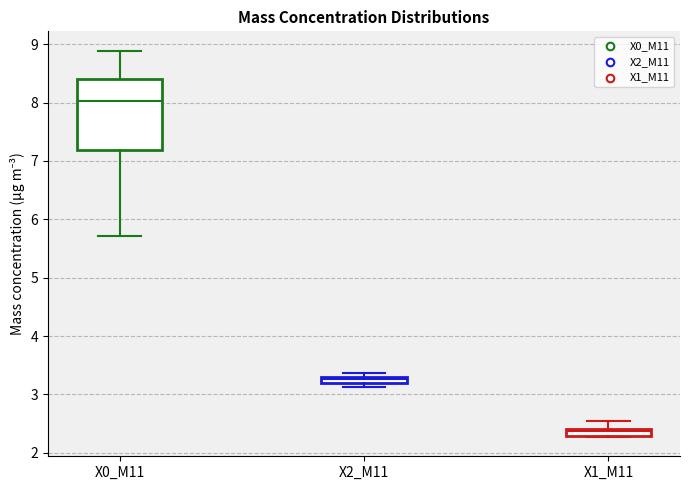

Where is the upper edge of the box for X2_M11 on the y-axis? The values are not printed on the chart, so give them approximately, as read against the axis.

3.3